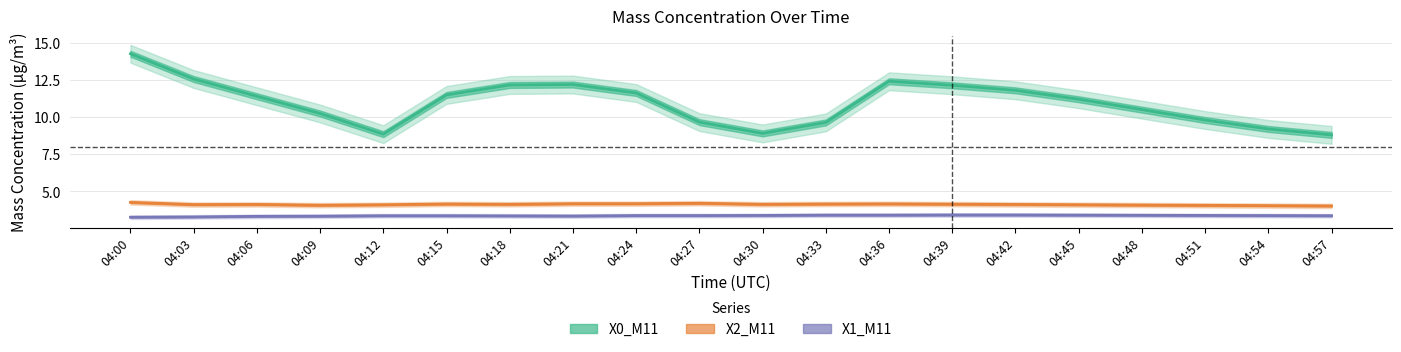

Between 04:27 and 04:06, which is larger?

04:06